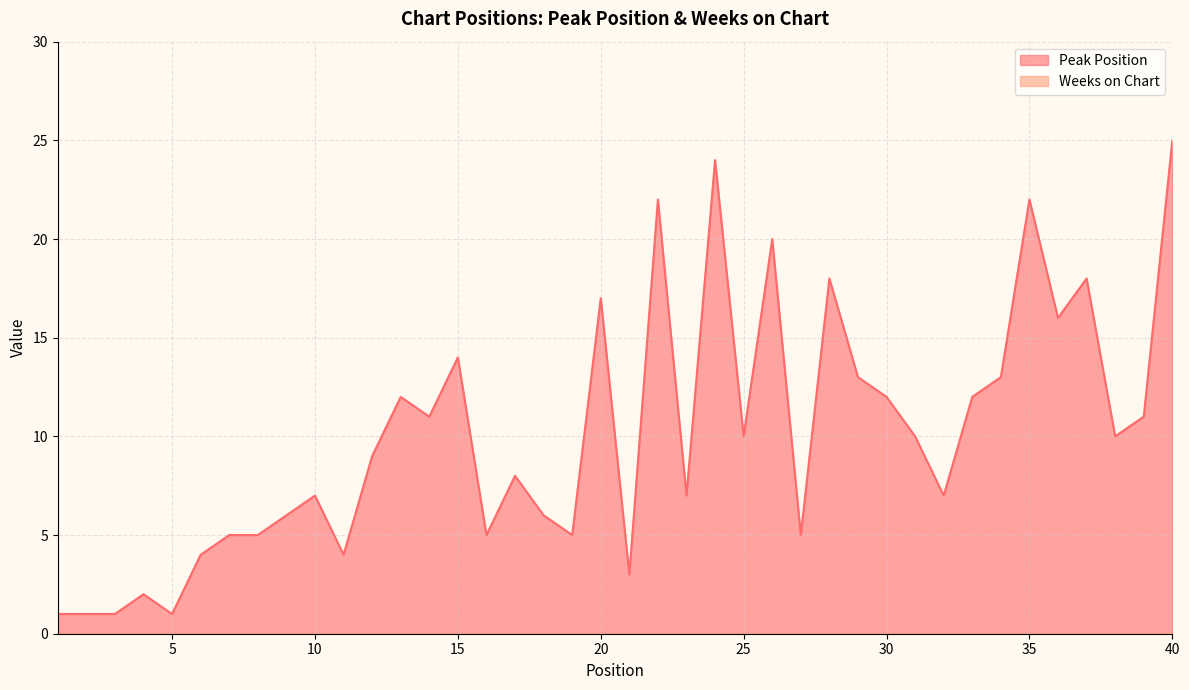

What is the difference between the values at 12 and 35?

13